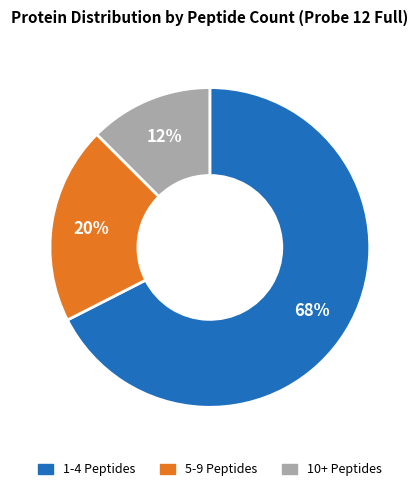

To the nearest percent, what portion does 5-9 Peptides represent?

20%